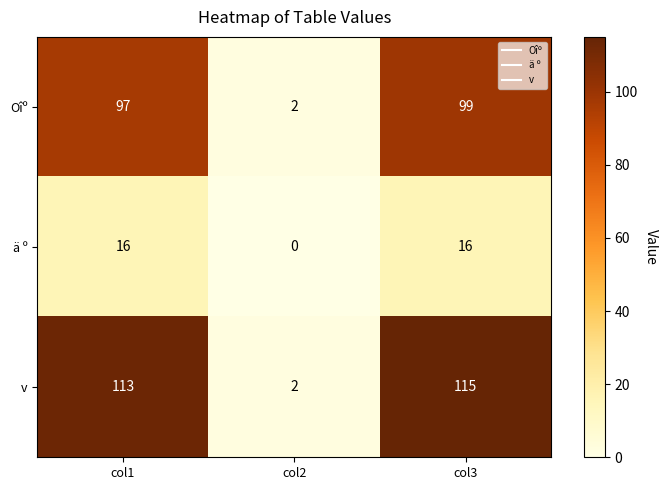

At which label is v closest to 58?

col1